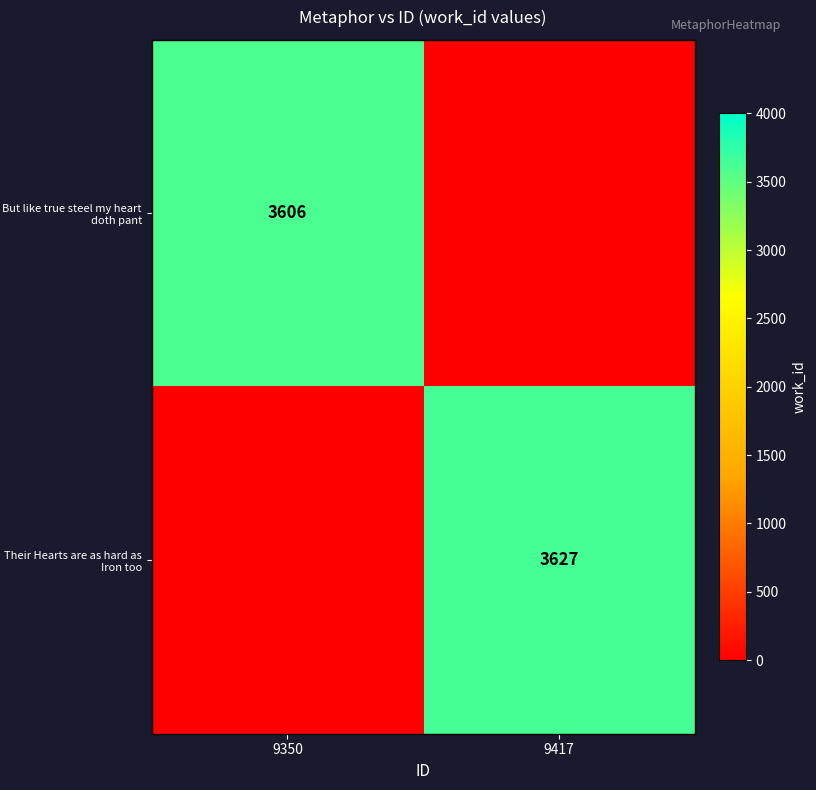

True or false: But like true steel my heart doth pant has a value of 750 at 9350.

False